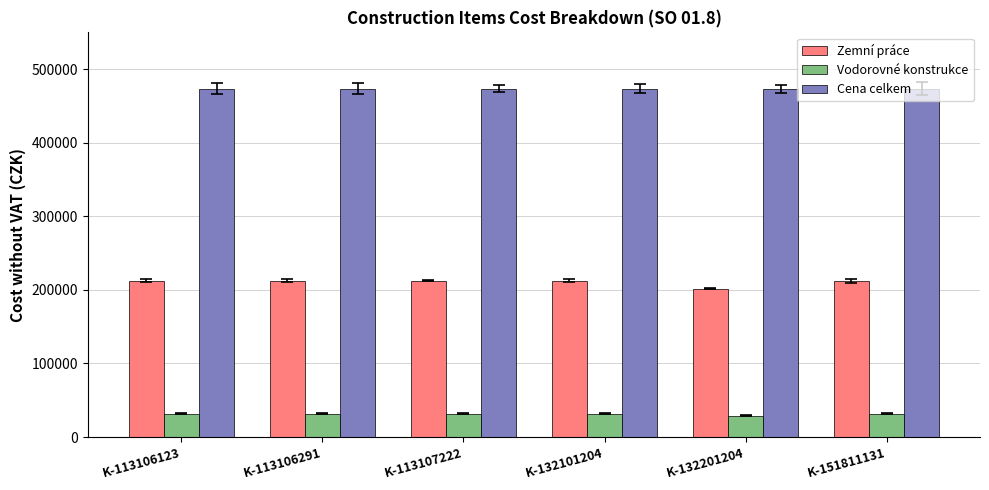

What is the average value of the Cena celkem series?

473581.6